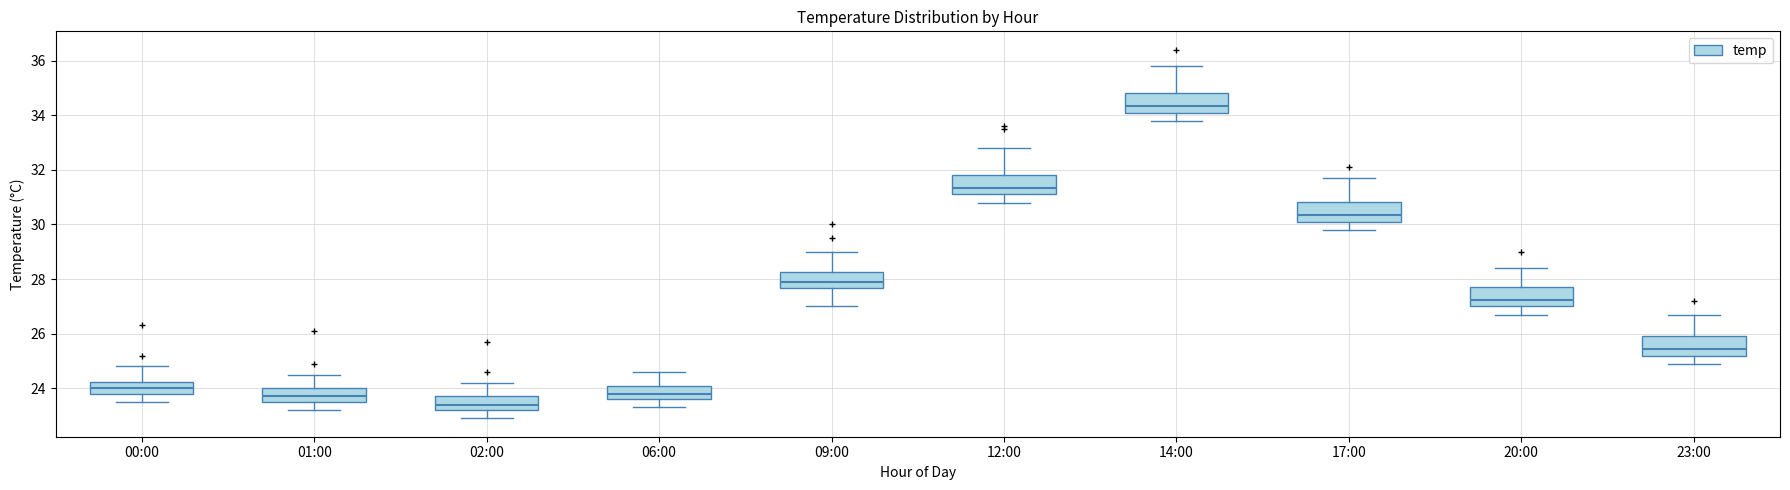

Where is the upper edge of the box for 02:00 on the y-axis? The values are not printed on the chart, so give them approximately, as read against the axis.

23.8